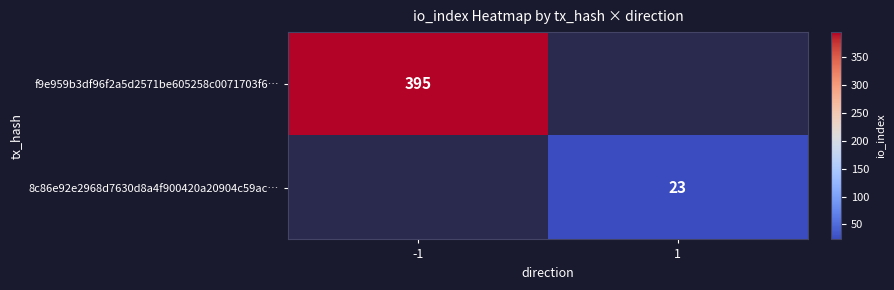

At how many categories does at least one series exceed 342?

1